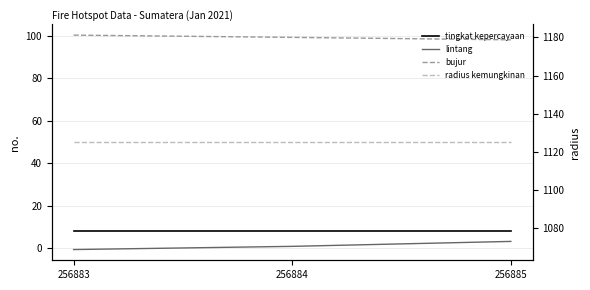

Rank the series at 256883 from lowest to highest value.

lintang, tingkat kepercayaan, bujur, radius kemungkinan